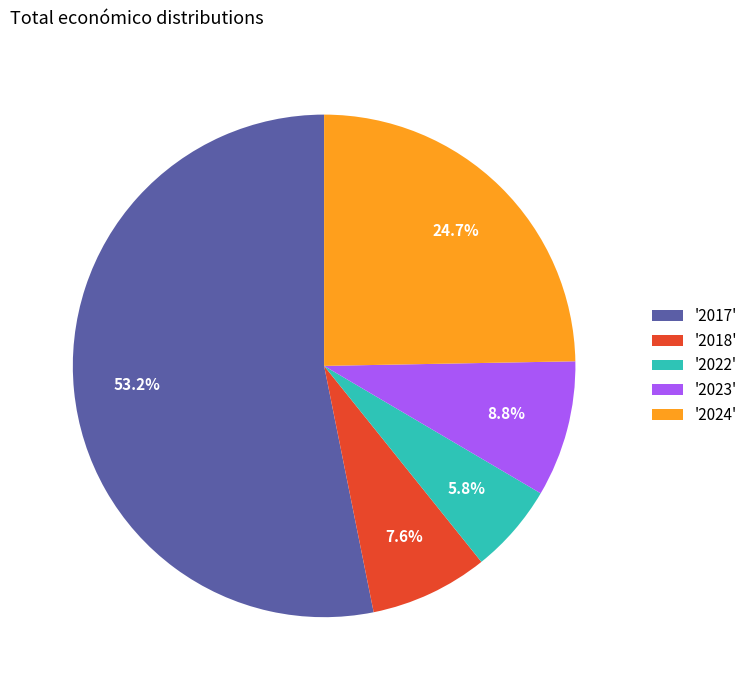

Between '2018' and '2022', which is larger?

'2018'